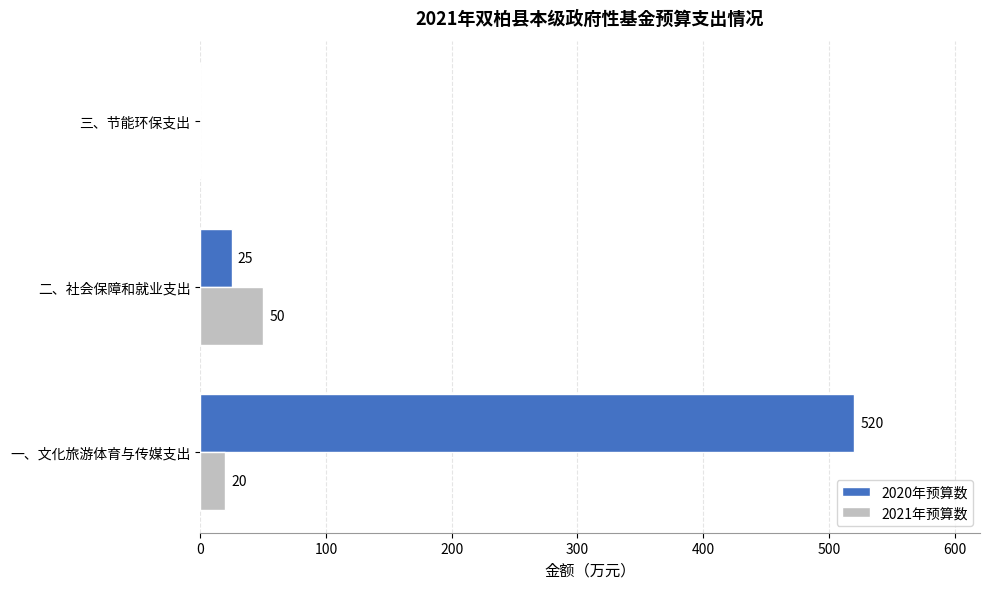

What is the sum of the 2021年预算数 values at 二、社会保障和就业支出 and 一、文化旅游体育与传媒支出?

70